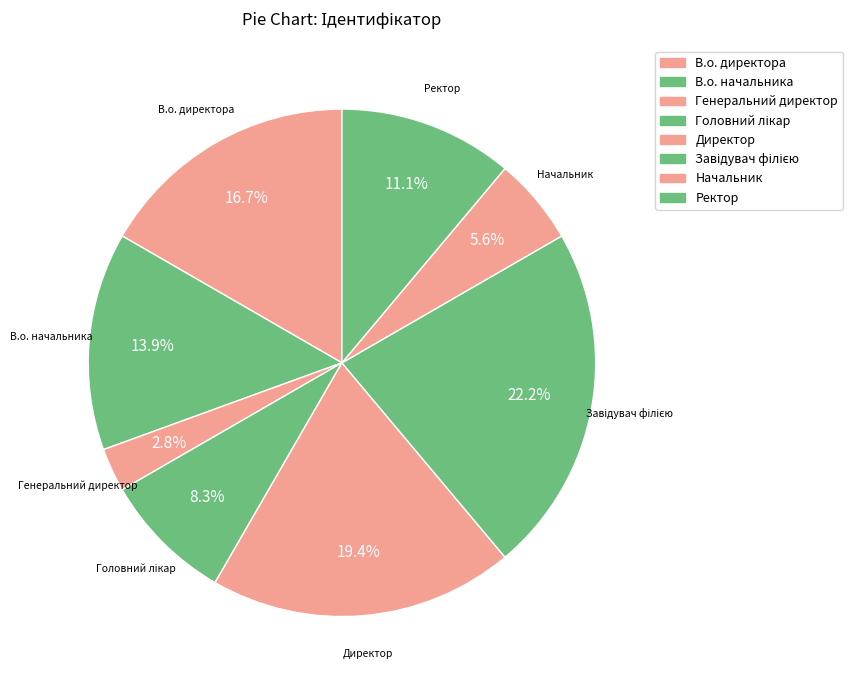

How many slices are in this pie chart?

8